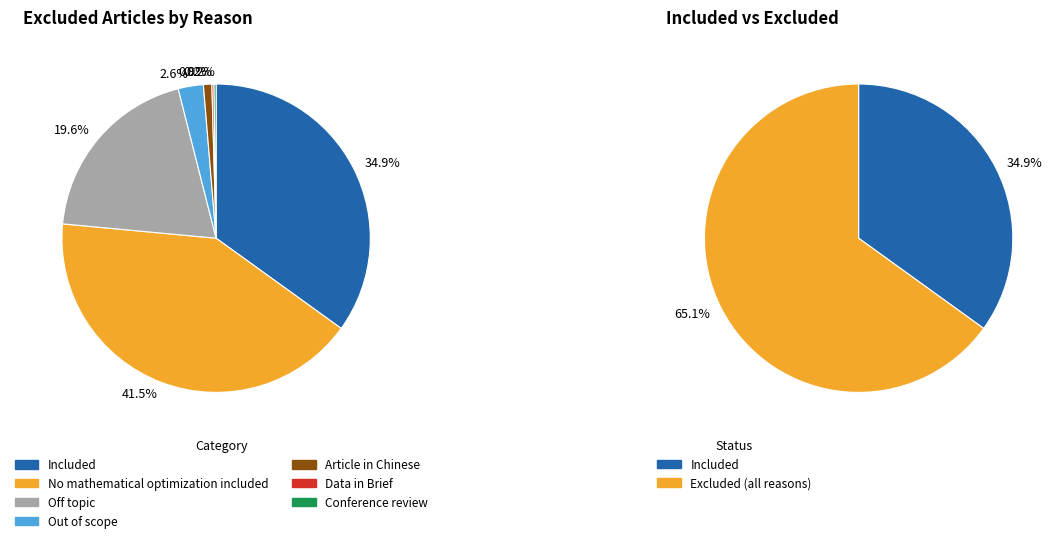

Is the sum of Off topic and Article in Chinese greater than half?

No